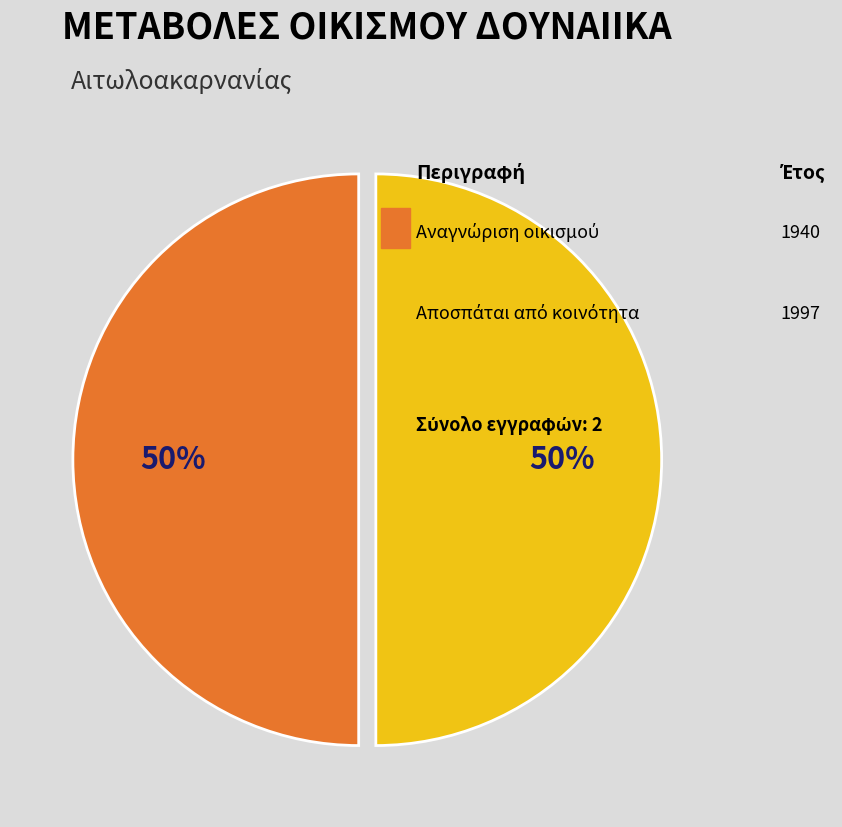

To the nearest percent, what is the average slice percentage?

50%